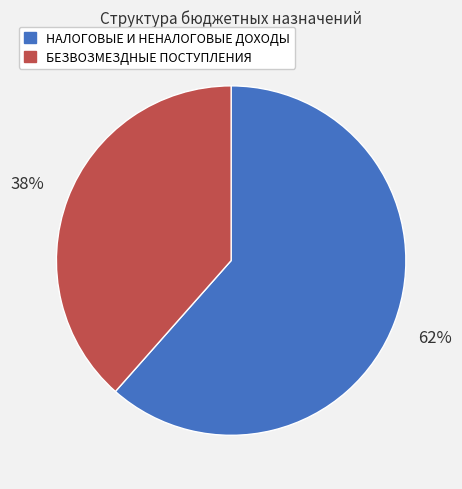

Which category has the smallest portion of the pie?

БЕЗВОЗМЕЗДНЫЕ ПОСТУПЛЕНИЯ